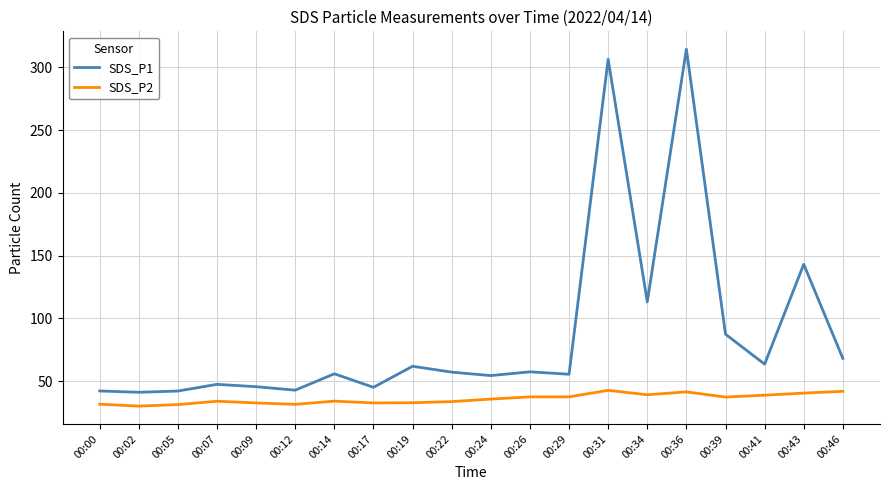

At 00:24, list the series in order from smallest to largest.

SDS_P2, SDS_P1